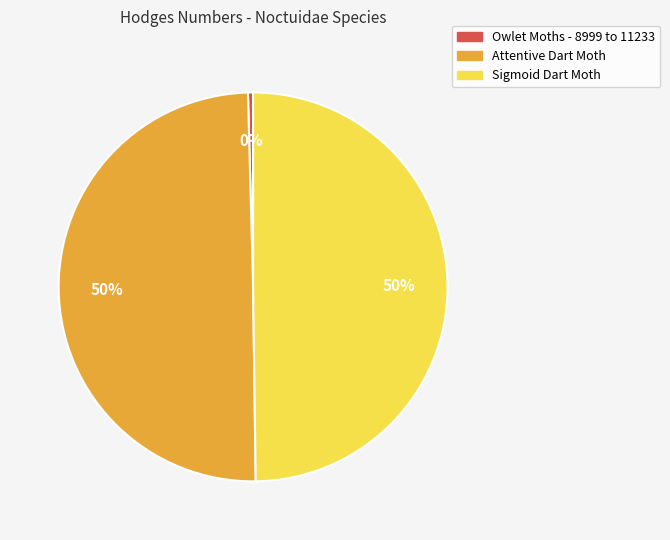

Combined, do Attentive Dart Moth and Sigmoid Dart Moth account for over 50%?

Yes